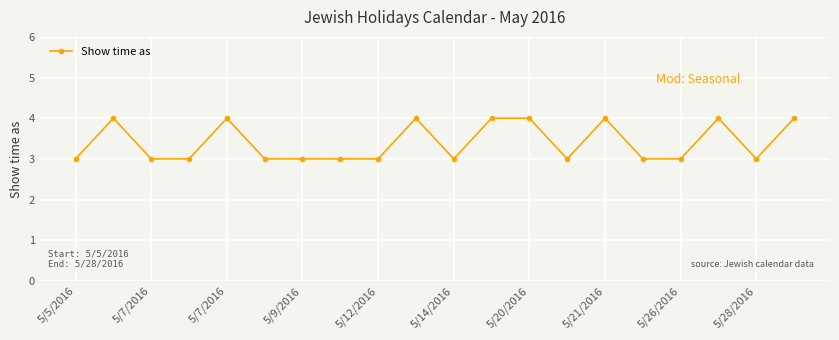

What is the average value?

3